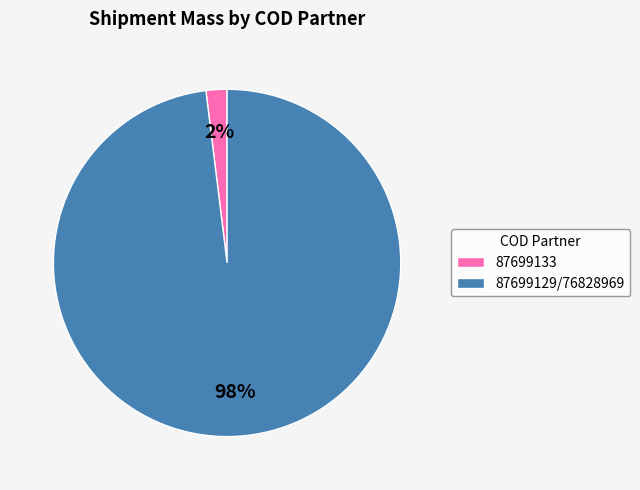

Between 87699133 and 87699129/76828969, which is larger?

87699129/76828969